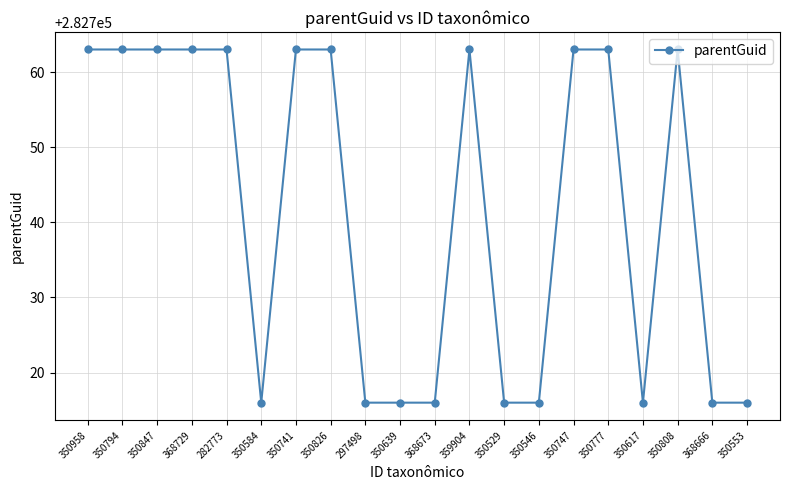

True or false: the data has more than 0 interior local peaks.

True